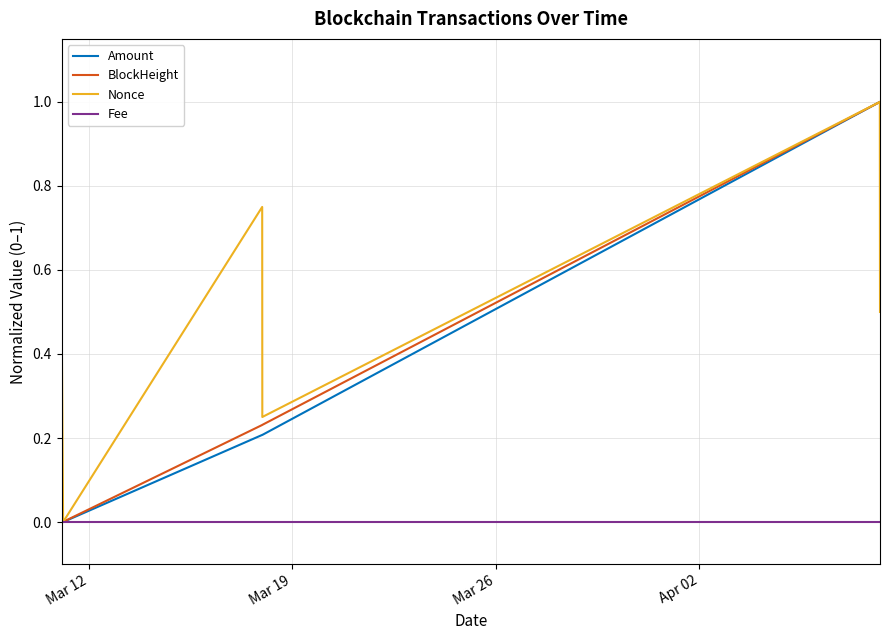

Which series has the largest total across all categories?

Nonce